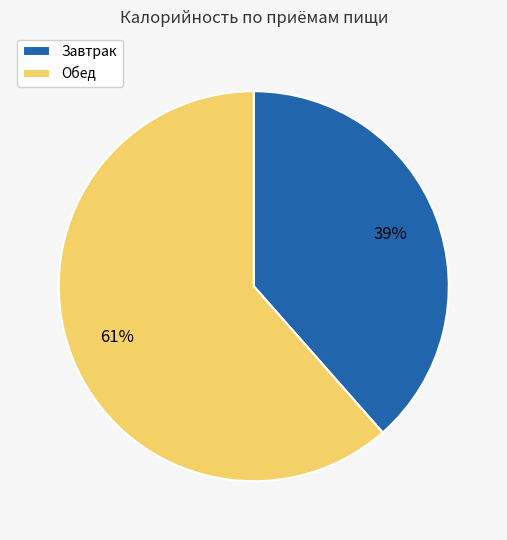

How many slices are in this pie chart?

2